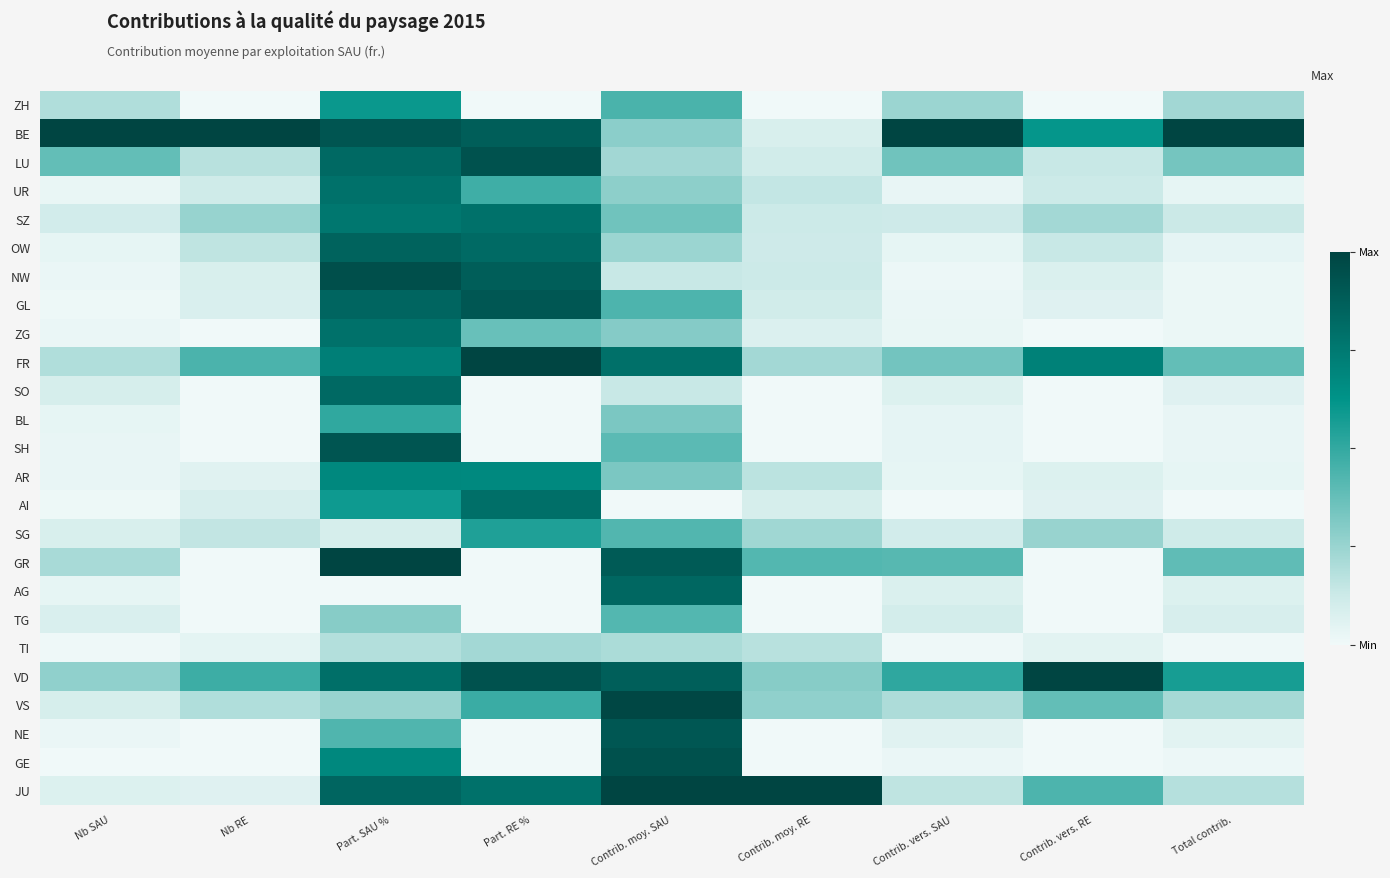

Reading right to left, what are all the values shown in this chart?

ZH: Total contrib.=0.2	Contrib. vers. RE=0.0	Contrib. vers. SAU=0.2	Contrib. moy. RE=0.0	Contrib. moy. SAU=0.4	Part. RE %=0.0	Part. SAU %=0.6	Nb RE=0.0	Nb SAU=0.2
BE: Total contrib.=1.0	Contrib. vers. RE=0.6	Contrib. vers. SAU=1.0	Contrib. moy. RE=0.1	Contrib. moy. SAU=0.3	Part. RE %=0.9	Part. SAU %=0.9	Nb RE=1.0	Nb SAU=1.0
LU: Total contrib.=0.3	Contrib. vers. RE=0.1	Contrib. vers. SAU=0.3	Contrib. moy. RE=0.1	Contrib. moy. SAU=0.2	Part. RE %=0.9	Part. SAU %=0.8	Nb RE=0.2	Nb SAU=0.4
UR: Total contrib.=0.0	Contrib. vers. RE=0.1	Contrib. vers. SAU=0.0	Contrib. moy. RE=0.1	Contrib. moy. SAU=0.3	Part. RE %=0.5	Part. SAU %=0.8	Nb RE=0.1	Nb SAU=0.0
SZ: Total contrib.=0.1	Contrib. vers. RE=0.2	Contrib. vers. SAU=0.1	Contrib. moy. RE=0.1	Contrib. moy. SAU=0.4	Part. RE %=0.8	Part. SAU %=0.8	Nb RE=0.3	Nb SAU=0.1
OW: Total contrib.=0.0	Contrib. vers. RE=0.1	Contrib. vers. SAU=0.0	Contrib. moy. RE=0.1	Contrib. moy. SAU=0.2	Part. RE %=0.8	Part. SAU %=0.9	Nb RE=0.2	Nb SAU=0.0
NW: Total contrib.=0.0	Contrib. vers. RE=0.1	Contrib. vers. SAU=0.0	Contrib. moy. RE=0.1	Contrib. moy. SAU=0.1	Part. RE %=0.9	Part. SAU %=0.9	Nb RE=0.1	Nb SAU=0.0
GL: Total contrib.=0.0	Contrib. vers. RE=0.1	Contrib. vers. SAU=0.0	Contrib. moy. RE=0.1	Contrib. moy. SAU=0.4	Part. RE %=0.9	Part. SAU %=0.8	Nb RE=0.1	Nb SAU=0.0
ZG: Total contrib.=0.0	Contrib. vers. RE=0.0	Contrib. vers. SAU=0.0	Contrib. moy. RE=0.1	Contrib. moy. SAU=0.3	Part. RE %=0.4	Part. SAU %=0.8	Nb RE=0.0	Nb SAU=0.0
FR: Total contrib.=0.4	Contrib. vers. RE=0.7	Contrib. vers. SAU=0.3	Contrib. moy. RE=0.2	Contrib. moy. SAU=0.8	Part. RE %=1.0	Part. SAU %=0.7	Nb RE=0.4	Nb SAU=0.2
SO: Total contrib.=0.1	Contrib. vers. RE=0.0	Contrib. vers. SAU=0.1	Contrib. moy. RE=0.0	Contrib. moy. SAU=0.1	Part. RE %=0.0	Part. SAU %=0.8	Nb RE=0.0	Nb SAU=0.1
BL: Total contrib.=0.0	Contrib. vers. RE=0.0	Contrib. vers. SAU=0.0	Contrib. moy. RE=0.0	Contrib. moy. SAU=0.3	Part. RE %=0.0	Part. SAU %=0.5	Nb RE=0.0	Nb SAU=0.0
SH: Total contrib.=0.0	Contrib. vers. RE=0.0	Contrib. vers. SAU=0.0	Contrib. moy. RE=0.0	Contrib. moy. SAU=0.4	Part. RE %=0.0	Part. SAU %=0.9	Nb RE=0.0	Nb SAU=0.0
AR: Total contrib.=0.0	Contrib. vers. RE=0.1	Contrib. vers. SAU=0.0	Contrib. moy. RE=0.2	Contrib. moy. SAU=0.3	Part. RE %=0.7	Part. SAU %=0.7	Nb RE=0.1	Nb SAU=0.0
AI: Total contrib.=0.0	Contrib. vers. RE=0.1	Contrib. vers. SAU=0.0	Contrib. moy. RE=0.1	Contrib. moy. SAU=0.0	Part. RE %=0.8	Part. SAU %=0.6	Nb RE=0.1	Nb SAU=0.0
SG: Total contrib.=0.1	Contrib. vers. RE=0.3	Contrib. vers. SAU=0.1	Contrib. moy. RE=0.2	Contrib. moy. SAU=0.4	Part. RE %=0.6	Part. SAU %=0.1	Nb RE=0.2	Nb SAU=0.1
GR: Total contrib.=0.4	Contrib. vers. RE=0.0	Contrib. vers. SAU=0.4	Contrib. moy. RE=0.4	Contrib. moy. SAU=0.9	Part. RE %=0.0	Part. SAU %=1.0	Nb RE=0.0	Nb SAU=0.2
AG: Total contrib.=0.1	Contrib. vers. RE=0.0	Contrib. vers. SAU=0.1	Contrib. moy. RE=0.0	Contrib. moy. SAU=0.8	Part. RE %=0.0	Part. SAU %=0.0	Nb RE=0.0	Nb SAU=0.0
TG: Total contrib.=0.1	Contrib. vers. RE=0.0	Contrib. vers. SAU=0.1	Contrib. moy. RE=0.0	Contrib. moy. SAU=0.4	Part. RE %=0.0	Part. SAU %=0.3	Nb RE=0.0	Nb SAU=0.1
TI: Total contrib.=0.0	Contrib. vers. RE=0.1	Contrib. vers. SAU=0.0	Contrib. moy. RE=0.2	Contrib. moy. SAU=0.2	Part. RE %=0.2	Part. SAU %=0.2	Nb RE=0.0	Nb SAU=0.0
VD: Total contrib.=0.6	Contrib. vers. RE=1.0	Contrib. vers. SAU=0.5	Contrib. moy. RE=0.3	Contrib. moy. SAU=0.9	Part. RE %=0.9	Part. SAU %=0.8	Nb RE=0.5	Nb SAU=0.3
VS: Total contrib.=0.2	Contrib. vers. RE=0.4	Contrib. vers. SAU=0.2	Contrib. moy. RE=0.3	Contrib. moy. SAU=1.0	Part. RE %=0.5	Part. SAU %=0.3	Nb RE=0.2	Nb SAU=0.1
NE: Total contrib.=0.1	Contrib. vers. RE=0.0	Contrib. vers. SAU=0.1	Contrib. moy. RE=0.0	Contrib. moy. SAU=0.9	Part. RE %=0.0	Part. SAU %=0.4	Nb RE=0.0	Nb SAU=0.0
GE: Total contrib.=0.0	Contrib. vers. RE=0.0	Contrib. vers. SAU=0.0	Contrib. moy. RE=0.0	Contrib. moy. SAU=0.9	Part. RE %=0.0	Part. SAU %=0.7	Nb RE=0.0	Nb SAU=0.0
JU: Total contrib.=0.2	Contrib. vers. RE=0.4	Contrib. vers. SAU=0.2	Contrib. moy. RE=1.0	Contrib. moy. SAU=1.0	Part. RE %=0.8	Part. SAU %=0.8	Nb RE=0.1	Nb SAU=0.1